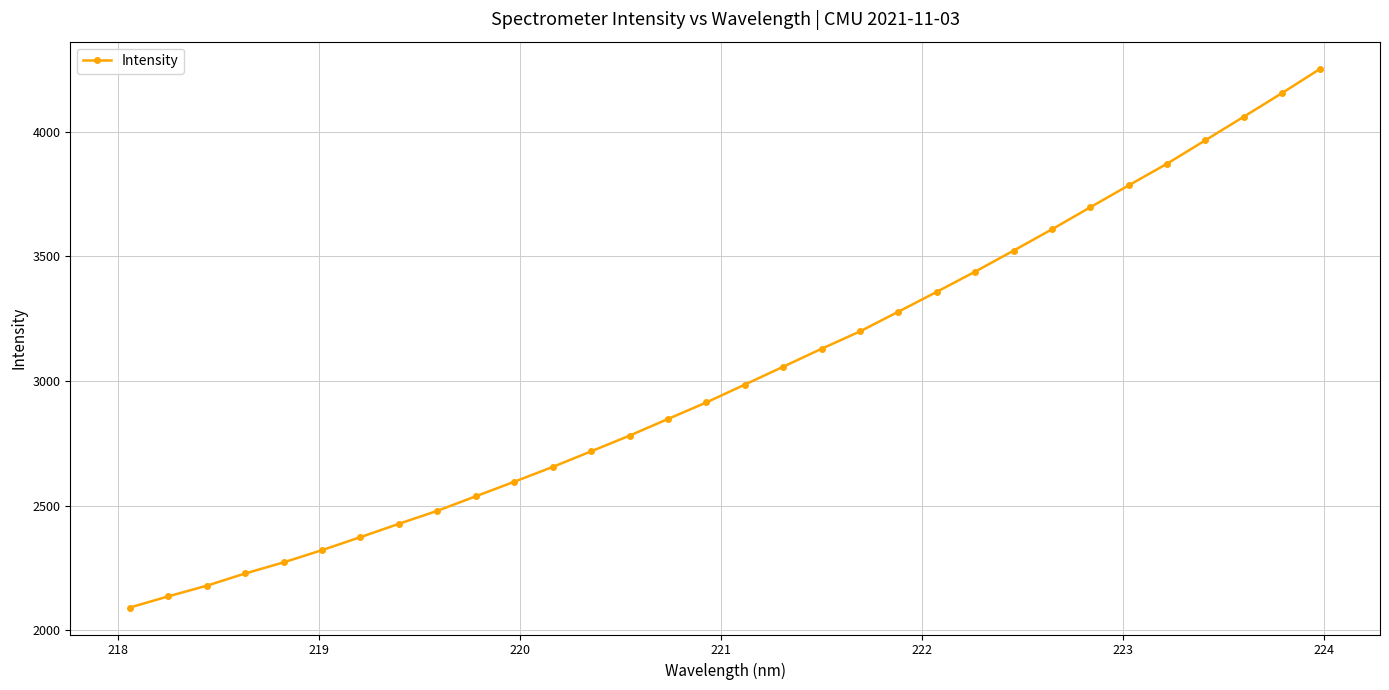

What is the minimum value shown in the chart?

2090.8